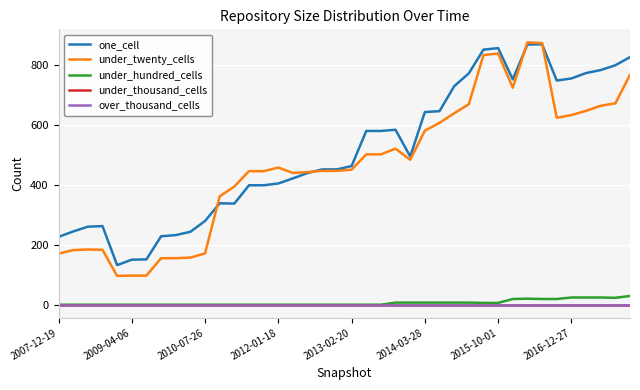

At how many categories does at least one series exceed 95?

40